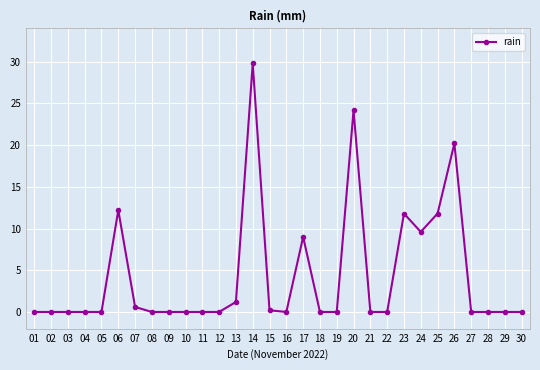

Which category has the highest value across all series?

14